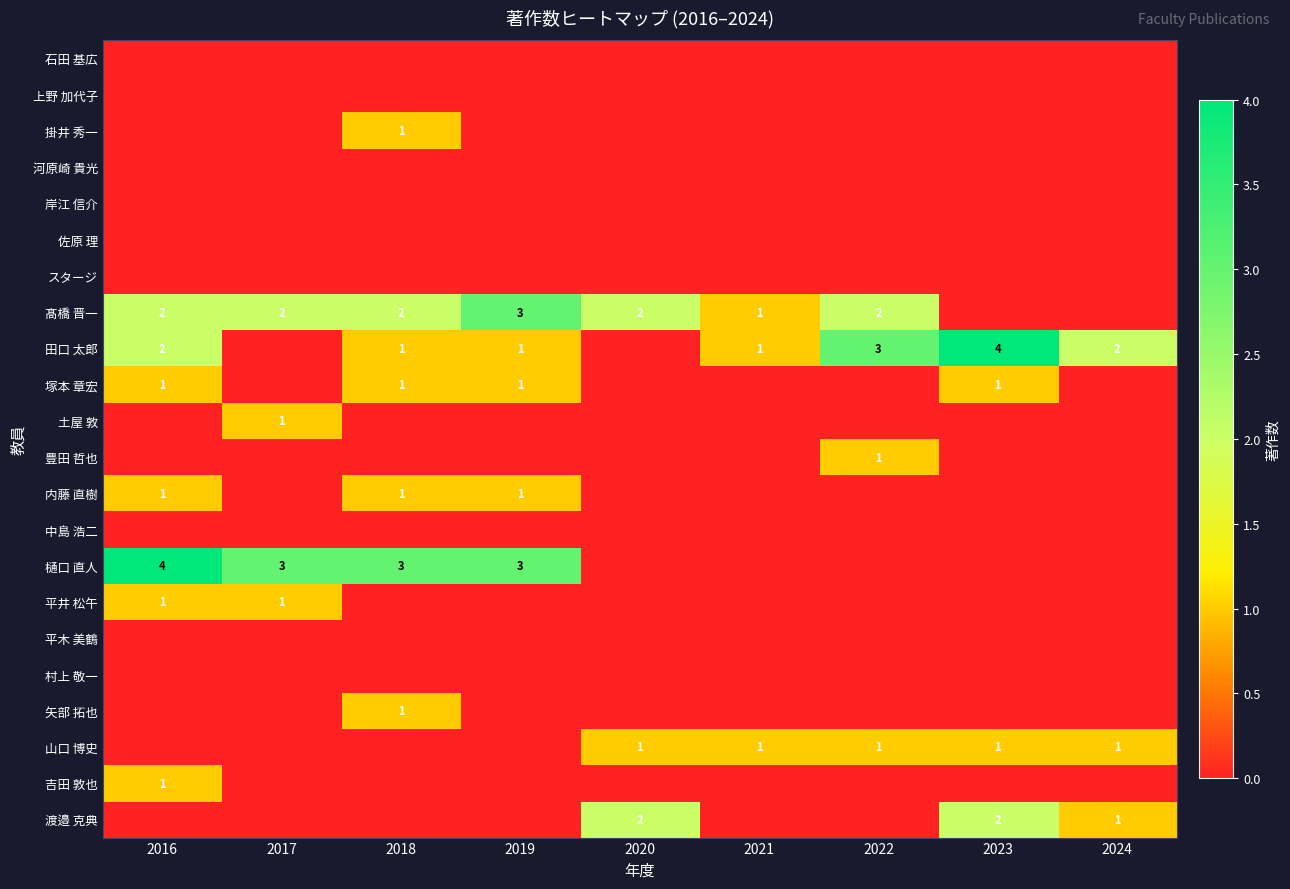

What is the greatest value displayed?

4